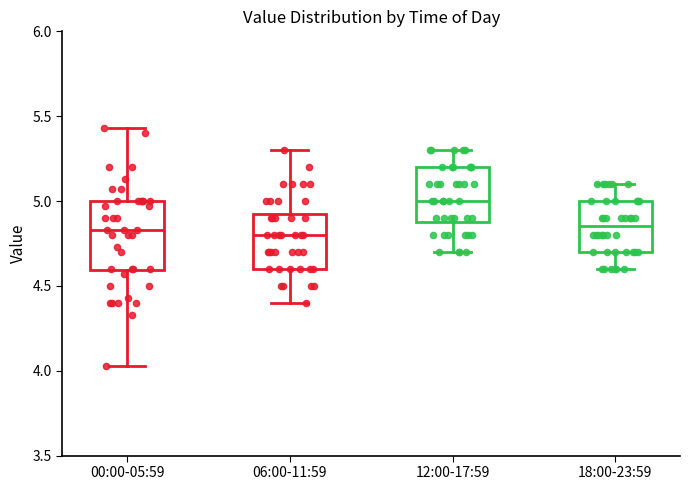

Reading left to right, transcribe this box plot: for each box, give where its median line is, the range the box spans, and where its two whiskers end, as read against the y-axis. The values are not printed on the chart, so give them approximately, as read against the axis.

00:00-05:59: median 4.85, box 4.60 to 5.00, whiskers 4.05 to 5.45
06:00-11:59: median 4.80, box 4.60 to 4.95, whiskers 4.40 to 5.30
12:00-17:59: median 5.00, box 4.90 to 5.20, whiskers 4.70 to 5.30
18:00-23:59: median 4.85, box 4.70 to 5.00, whiskers 4.60 to 5.10